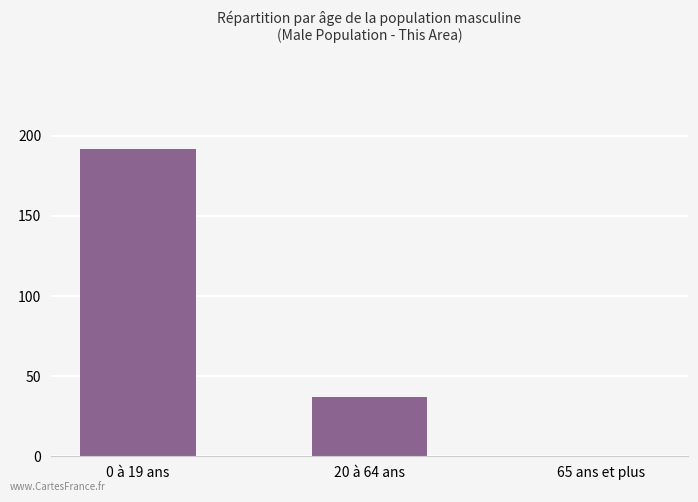

How many positive values are there?

2